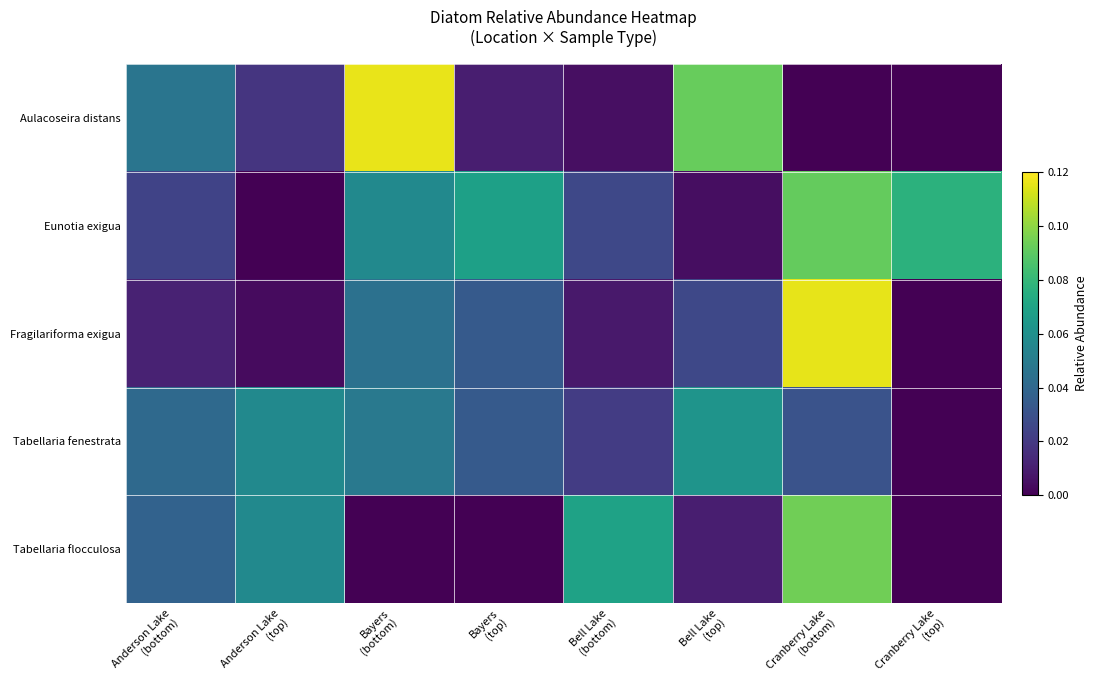

At which category is the sum across all series the highest?

Cranberry Lake
(bottom)